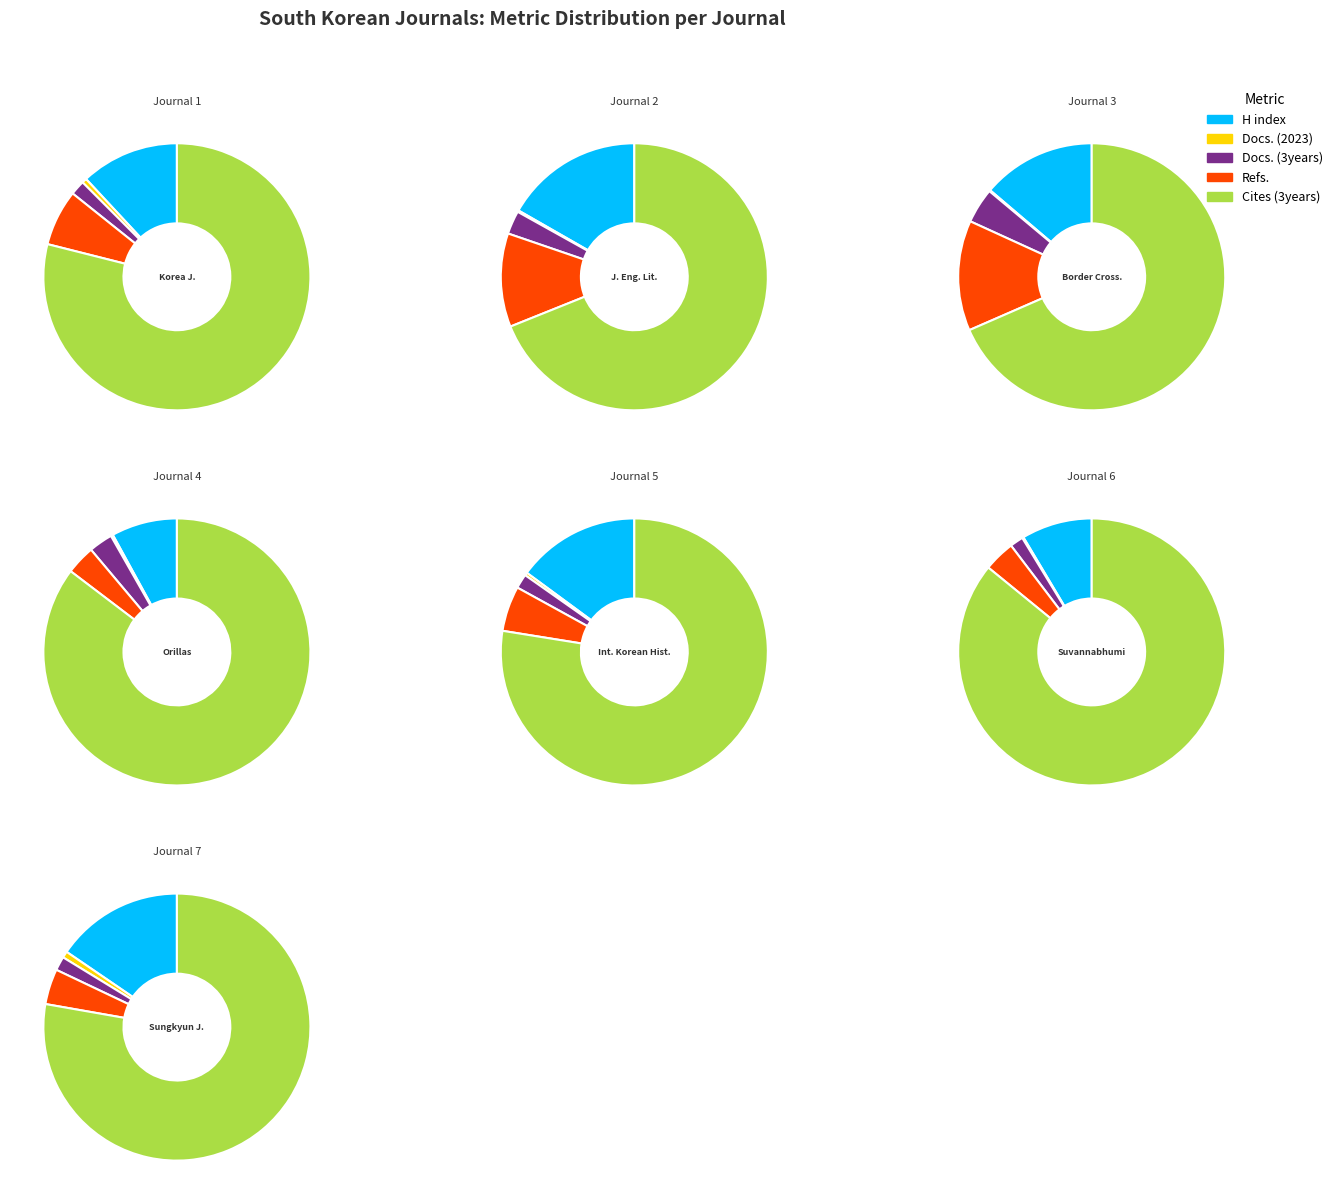

Between Border Crossings and Suvannabhumi, which series saw the biggest shift?

Total Cites (3years)